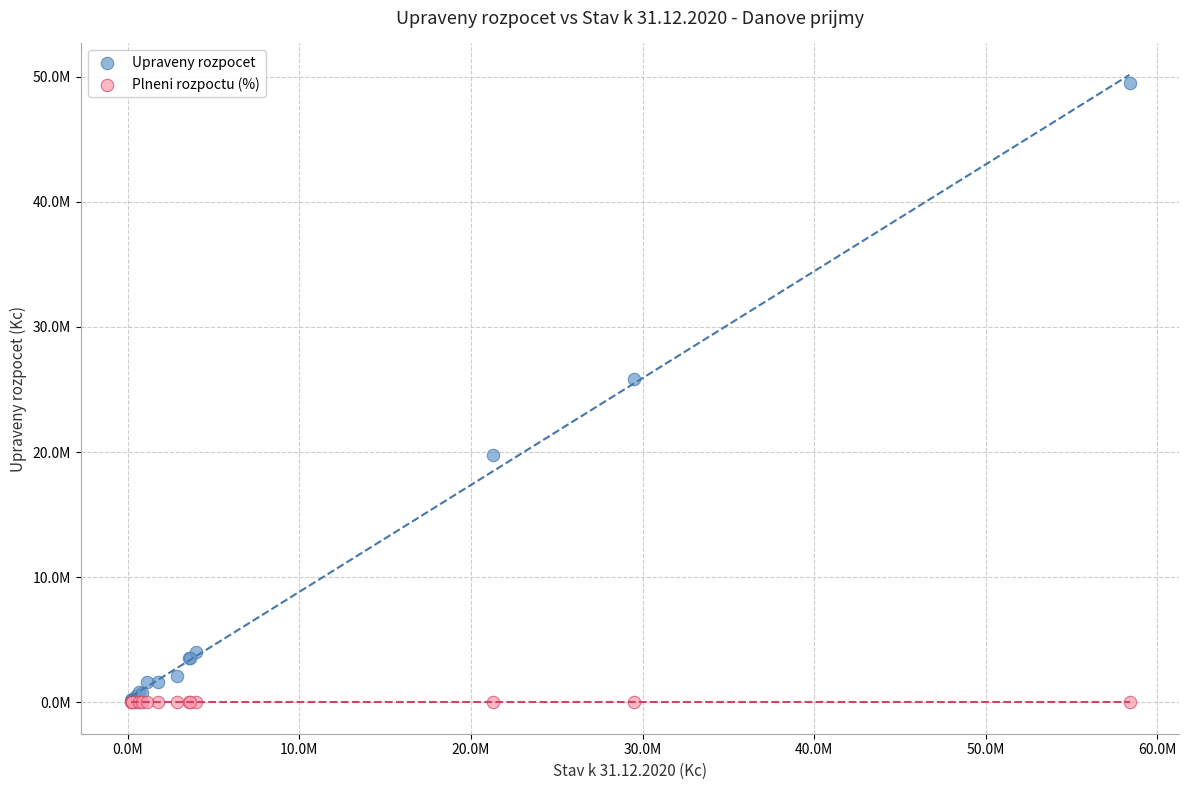

What are all the series names shown in the legend?

Upraveny rozpocet, Plneni rozpoctu (%)